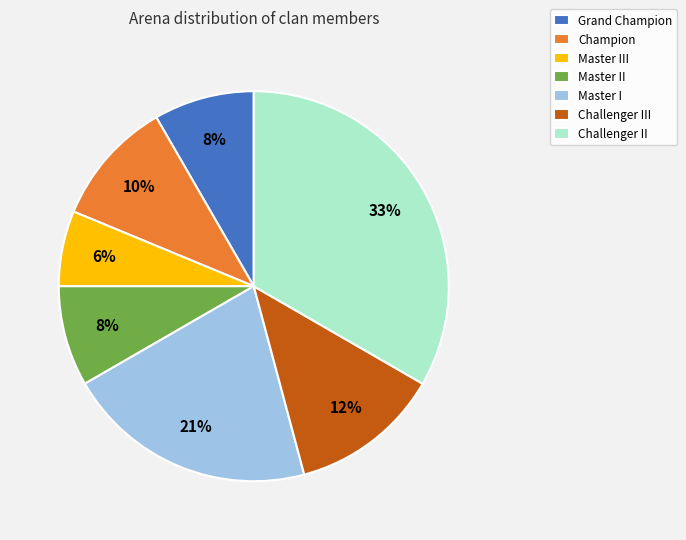

To the nearest percent, what percentage of the pie is Champion?

10%